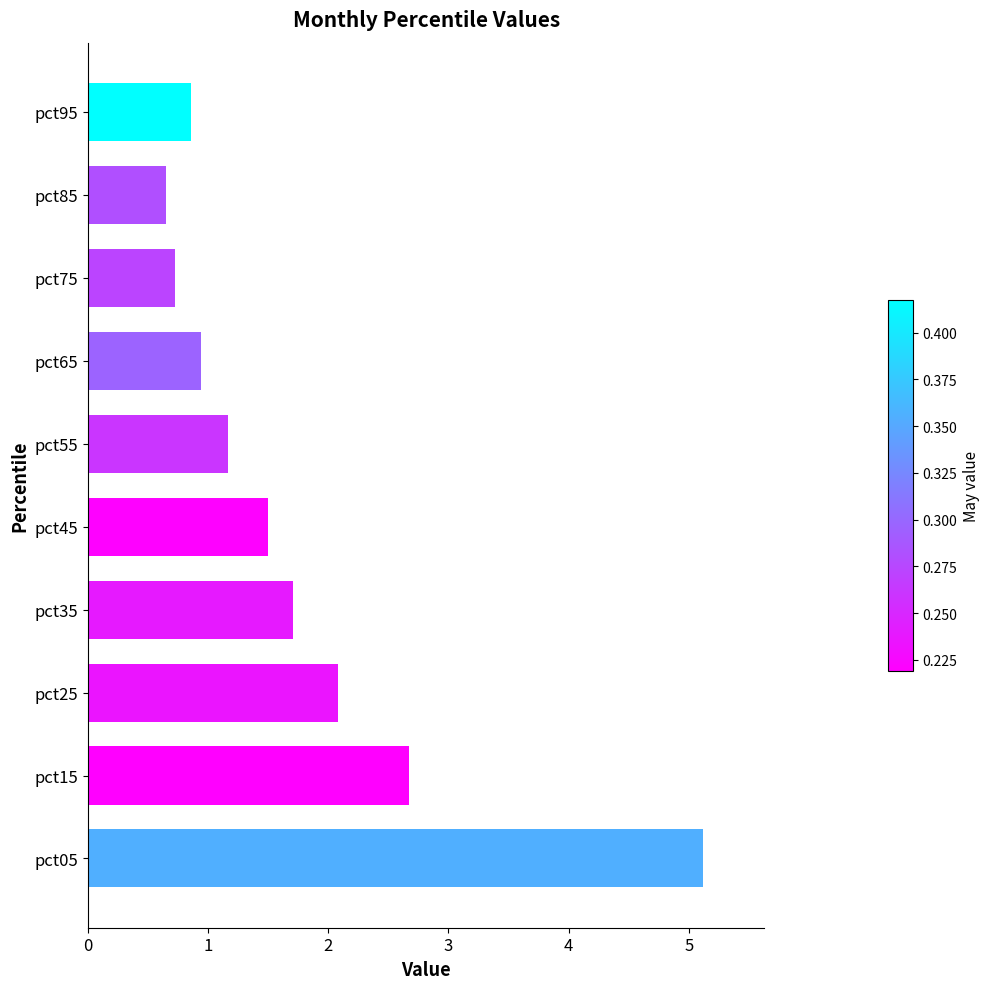

What is the difference between the maximum and minimum values?

4.5